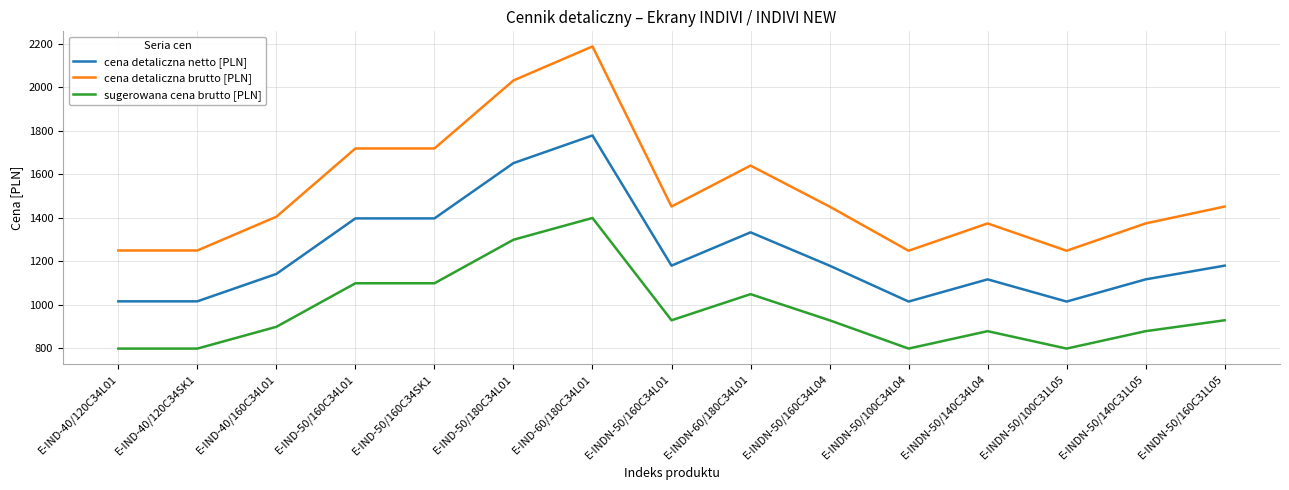

List the series in order of their overall mean, lowest first.

sugerowana cena brutto [PLN], cena detaliczna netto [PLN], cena detaliczna brutto [PLN]